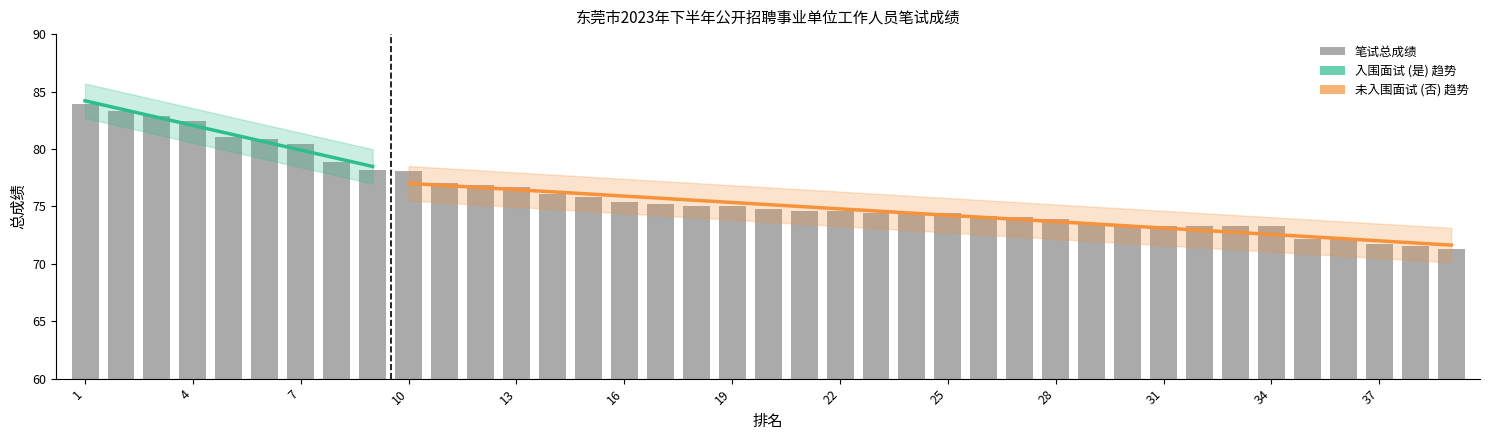

What is the greatest value displayed?

84.2